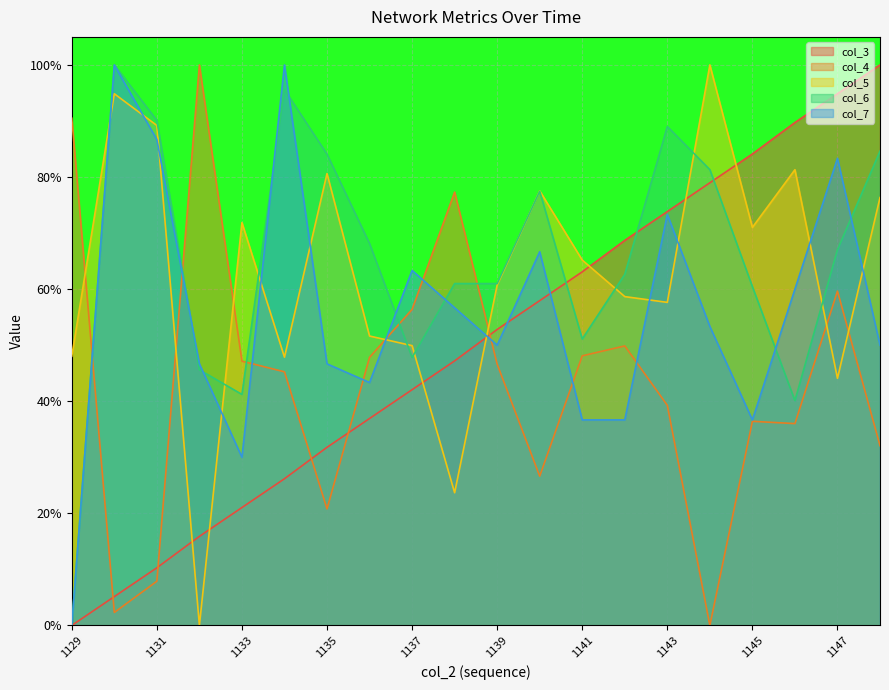

At which category does the chart reach its minimum across all series?

1129